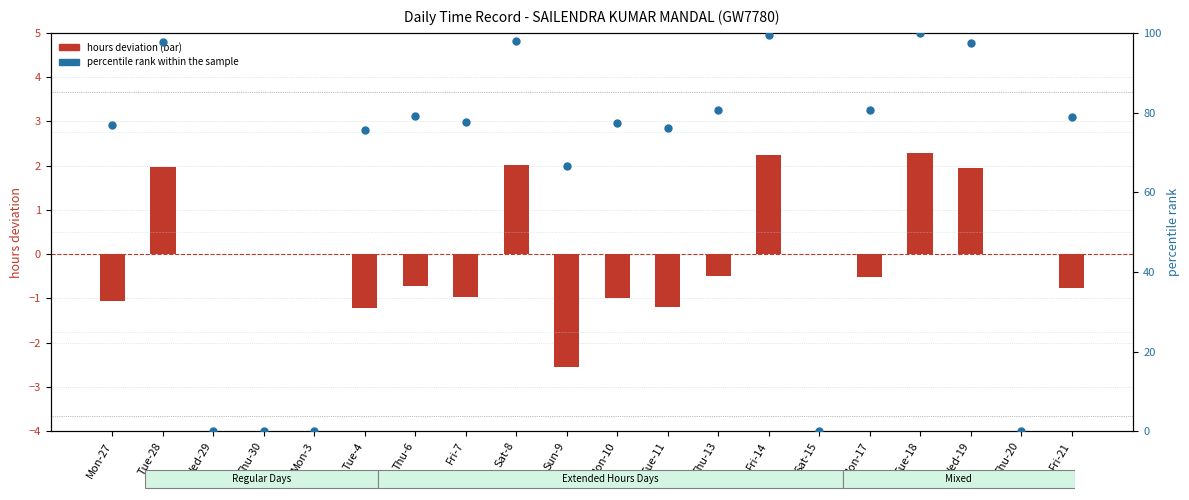

Which series reaches the maximum Y coordinate?

percentile rank within sample